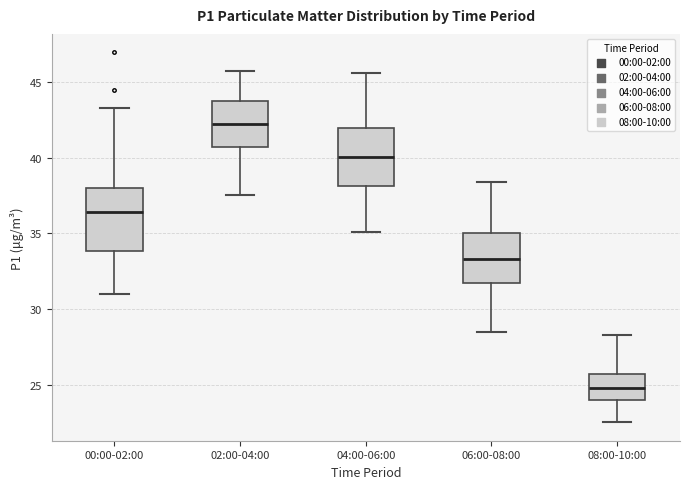

Reading left to right, transcribe this box plot: for each box, give where its median line is, the range the box spans, and where its two whiskers end, as read against the y-axis. The values are not printed on the chart, so give them approximately, as read against the axis.

00:00-02:00: median 36.5, box 34.0 to 38.0, whiskers 31.0 to 43.5
02:00-04:00: median 42.0, box 40.5 to 44.0, whiskers 37.5 to 45.5
04:00-06:00: median 40.0, box 38.0 to 42.0, whiskers 35.0 to 45.5
06:00-08:00: median 33.5, box 31.5 to 35.0, whiskers 28.5 to 38.5
08:00-10:00: median 25.0, box 24.0 to 25.5, whiskers 22.5 to 28.5